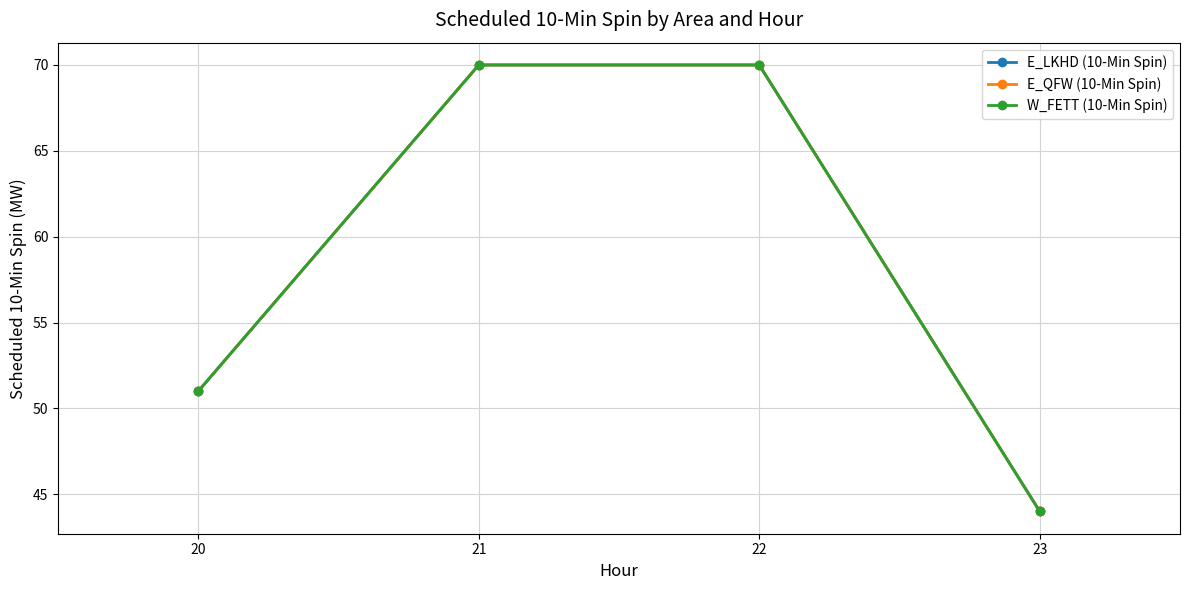

Reading left to right, what are all the values shown in this chart?

E_LKHD (10-Min Spin): 20=51	21=70	22=70	23=44
E_QFW (10-Min Spin): 20=51	21=70	22=70	23=44
W_FETT (10-Min Spin): 20=51	21=70	22=70	23=44